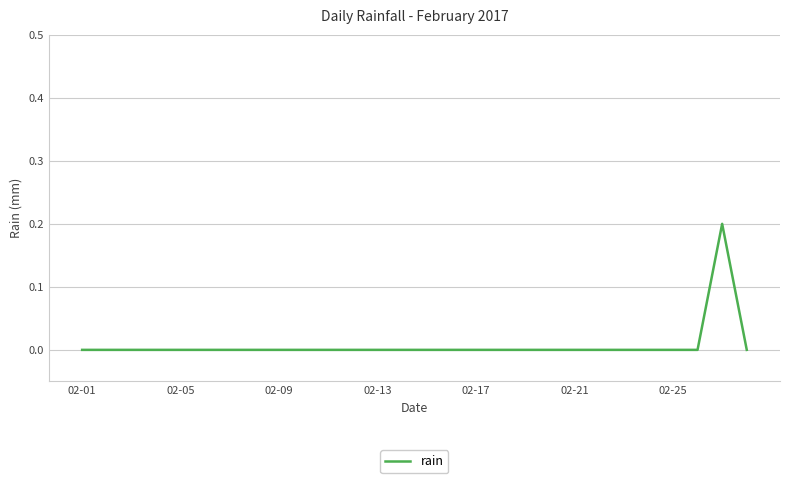

Is it true that the value at 02-09 is 0.0?

True